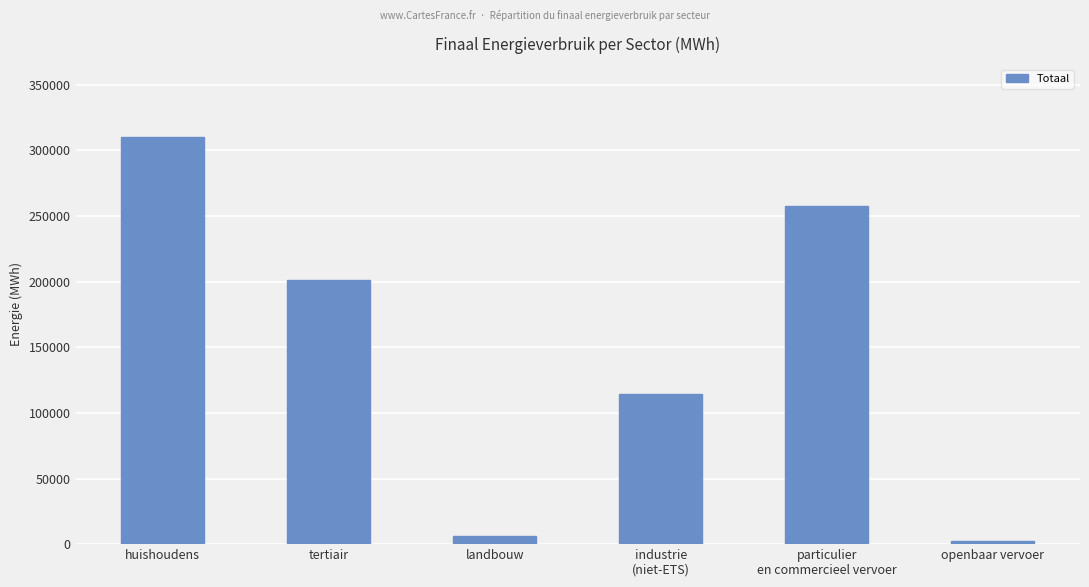

What is the maximum value shown in the chart?

309975.4